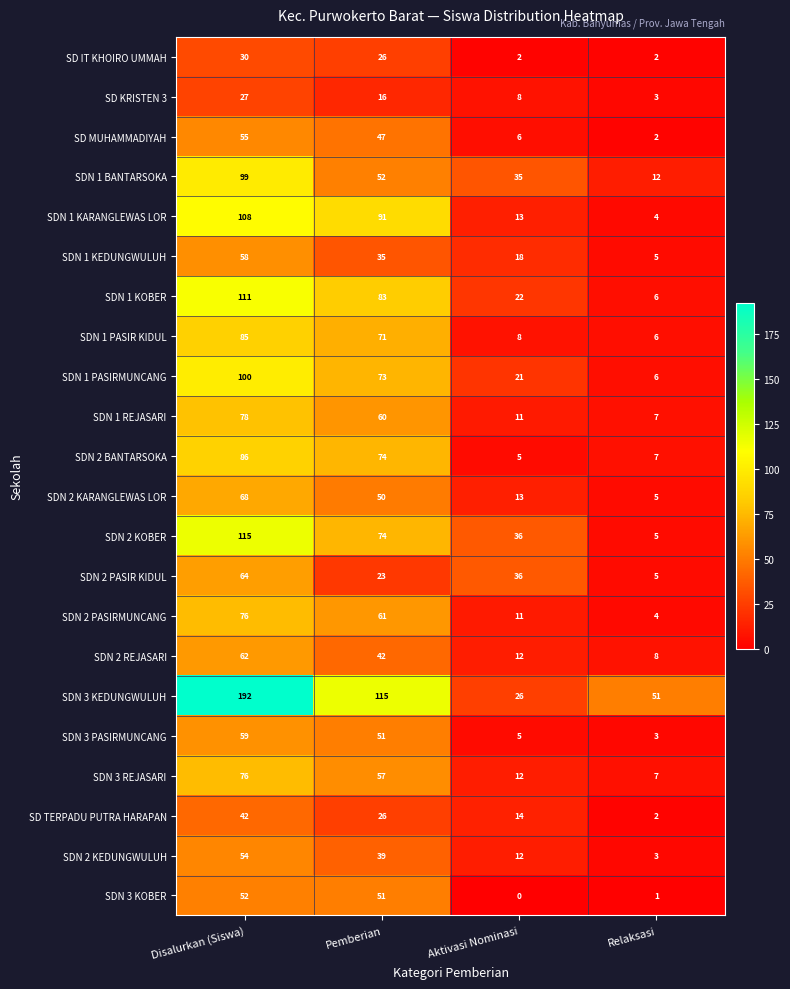

How many data points does each series have?

4